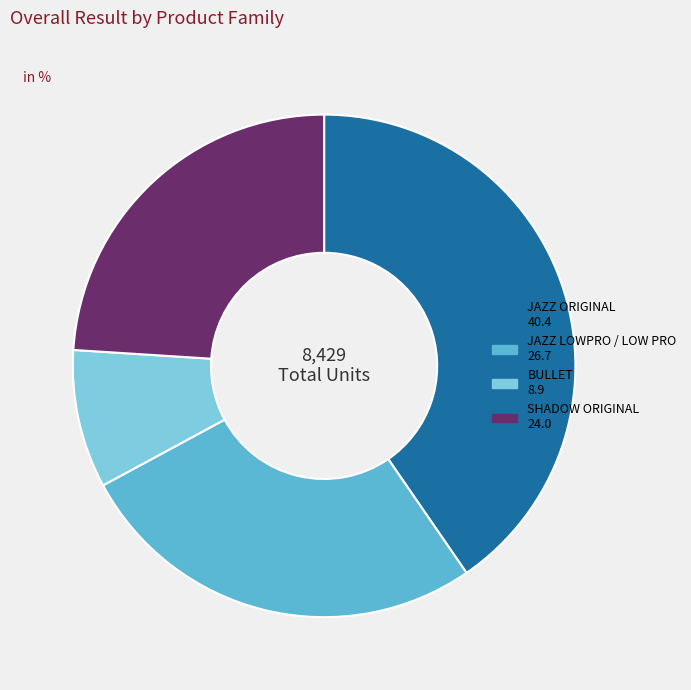

Is there a majority slice in this chart?

No